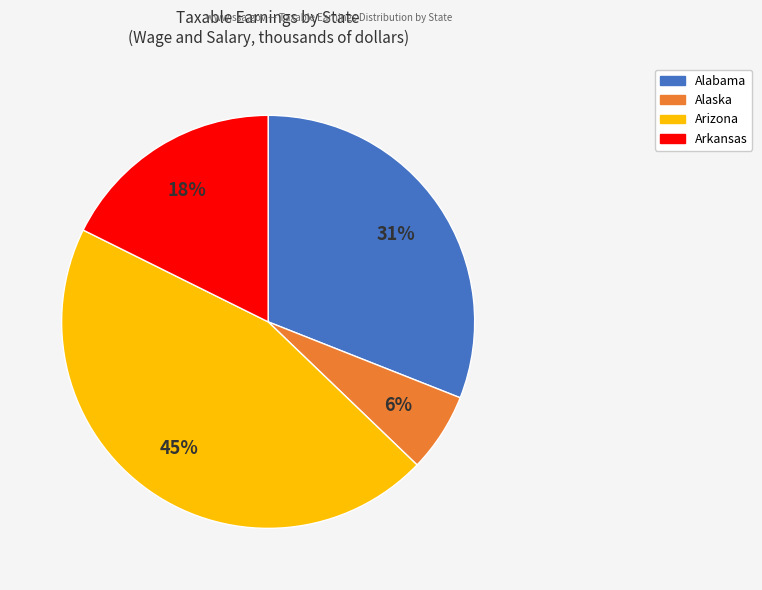

Does any single category account for the majority?

No